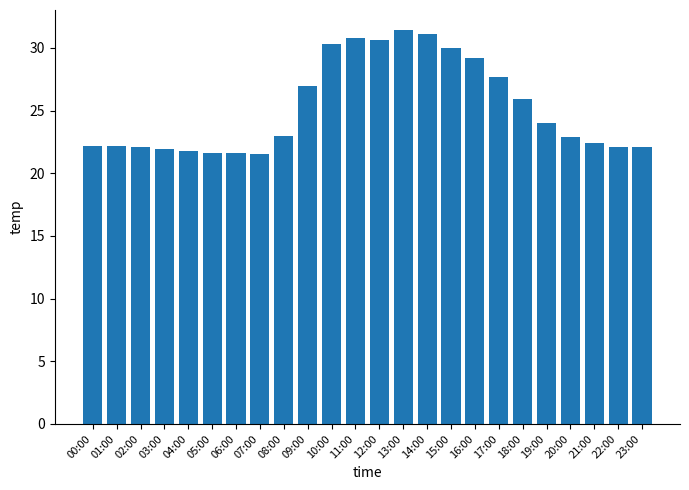

What is the average value?

25.2